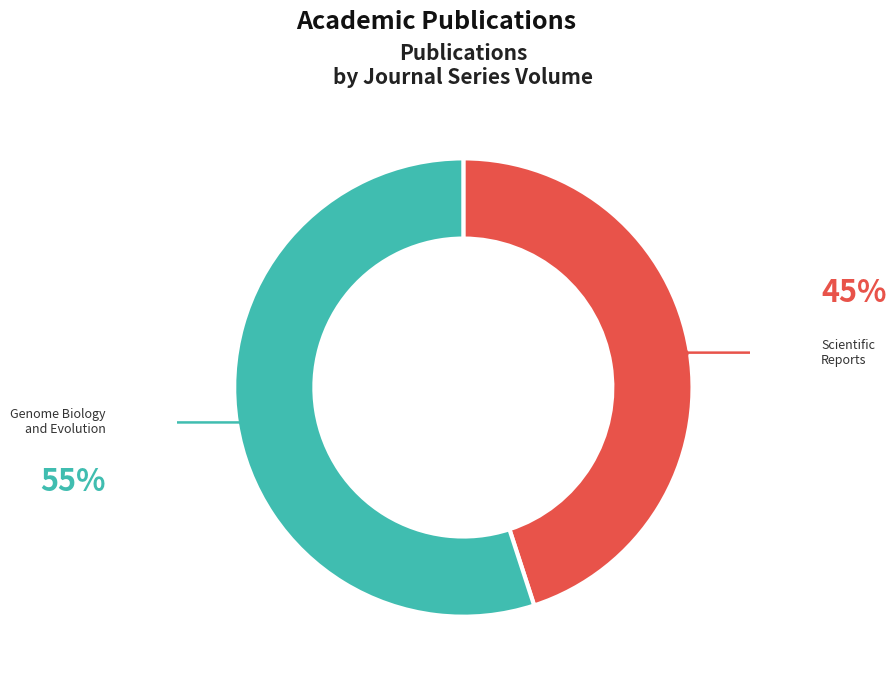

Which slice is the largest?

Genome Biology and Evolution